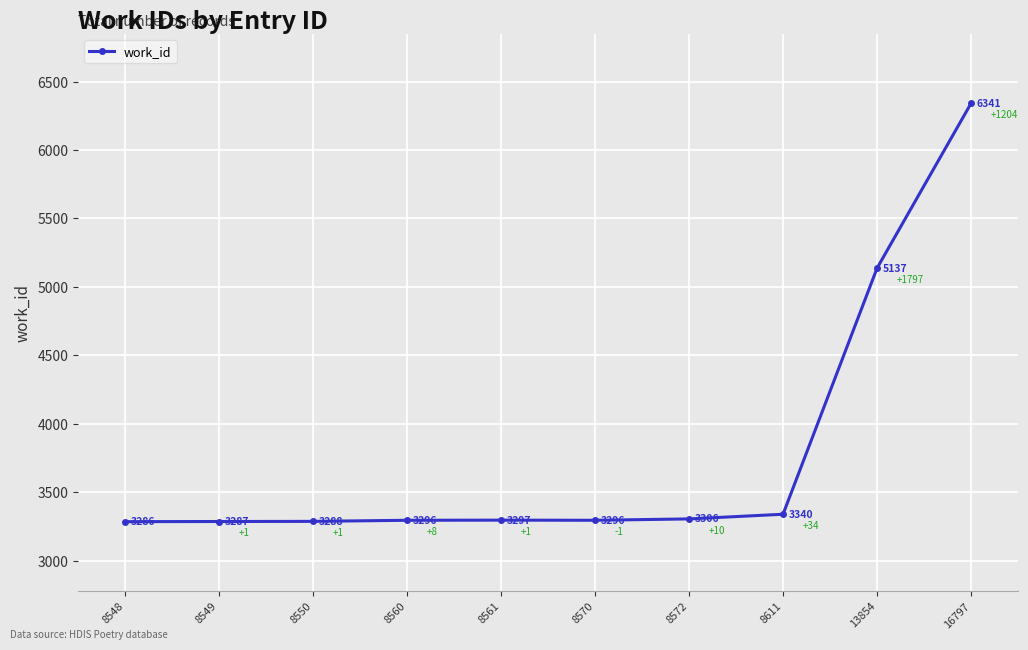

Does the chart display data point markers on the line(s)?

Yes